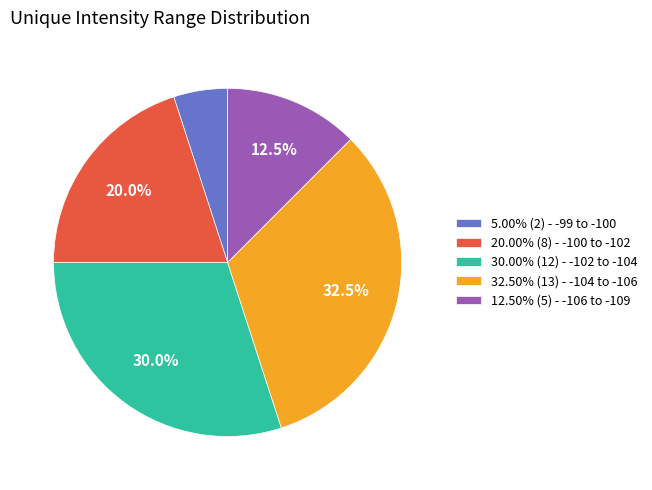

How many segments does this pie chart have?

5